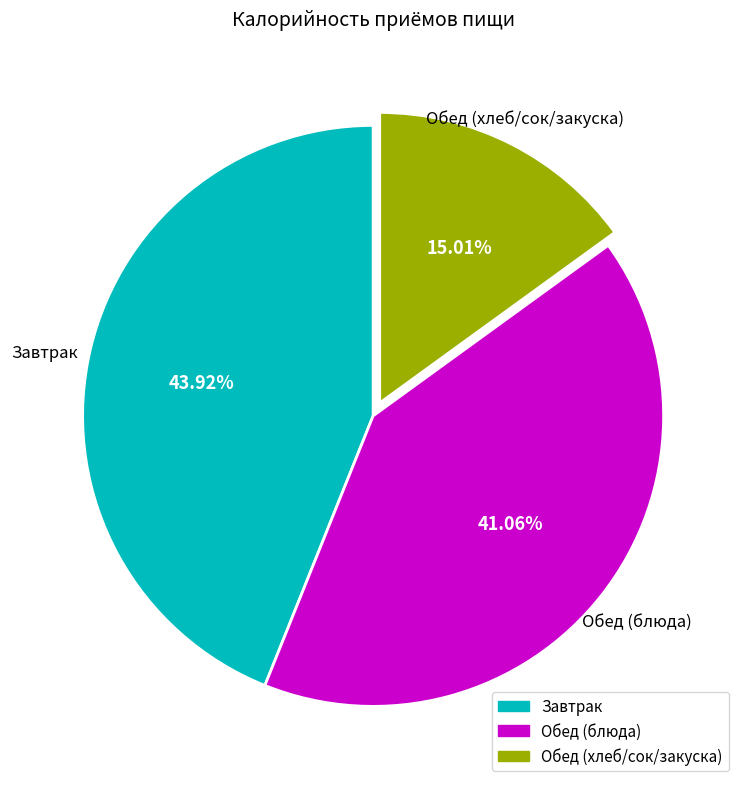

Is there any slice that represents more than half of the pie?

No